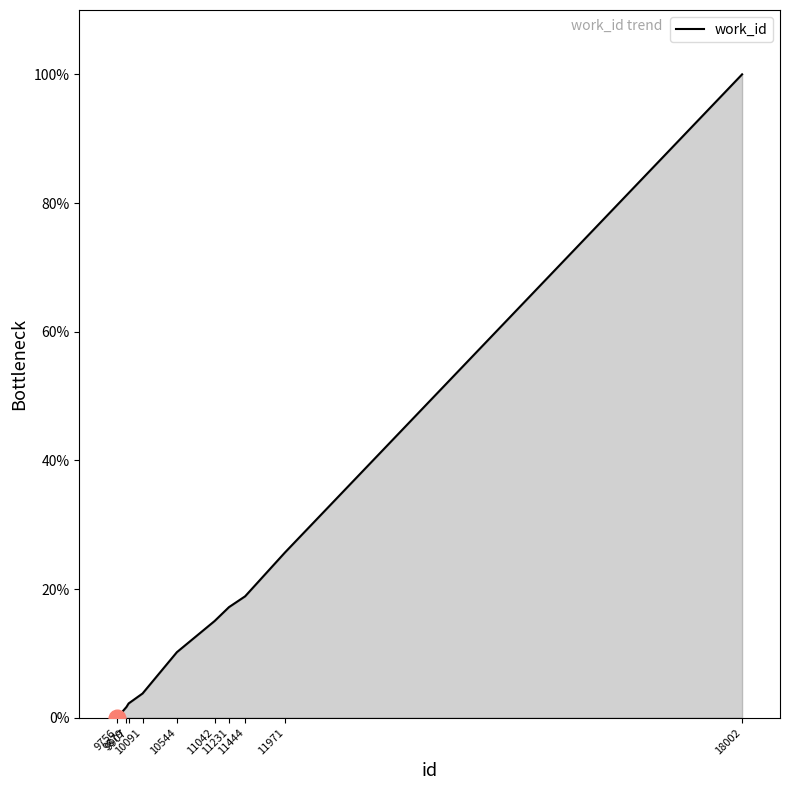

What is the sum of the values at 9756 and 9879?

1.7